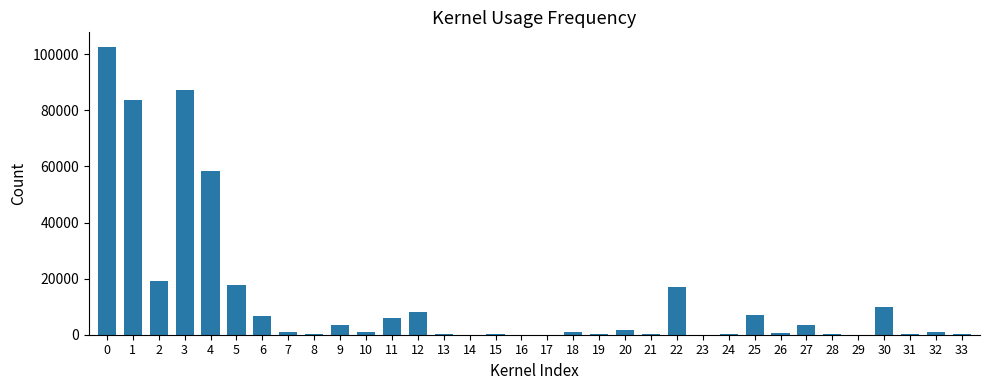

What is the sum of all values?

438784